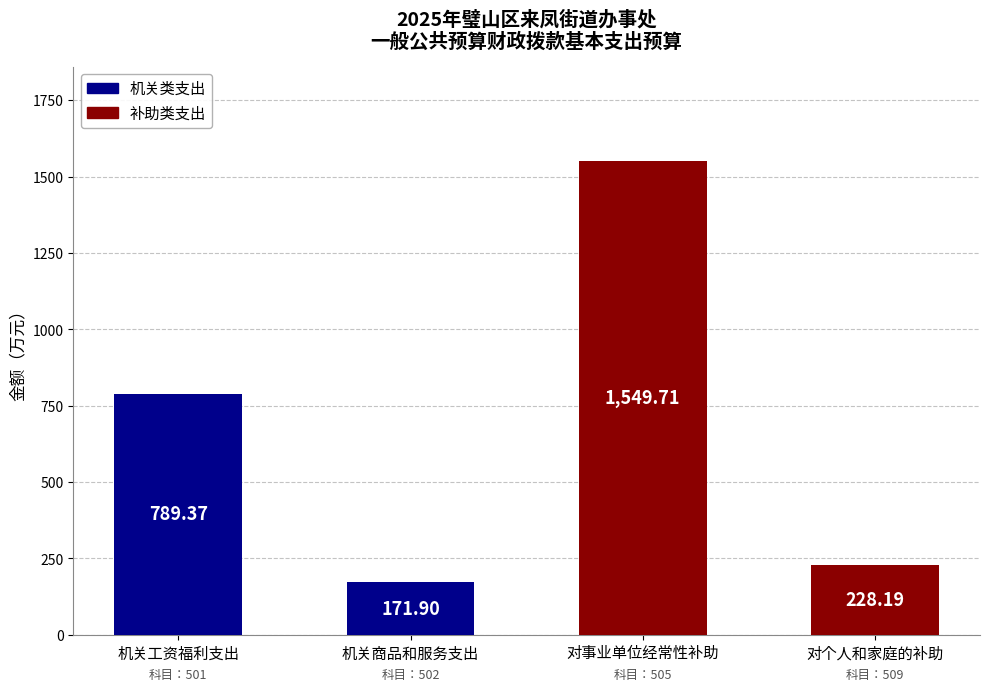

What is the difference between the maximum and second lowest values?

1321.5